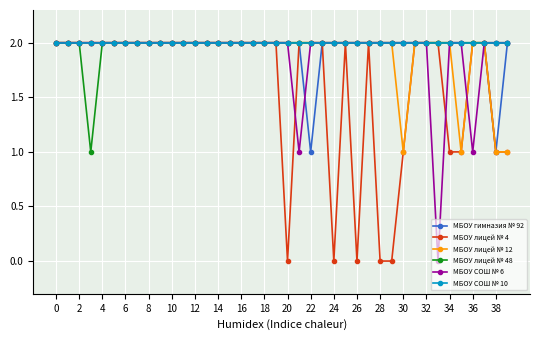

What is the value of the МБОУ лицей № 4 point at the 14th from the left?

2